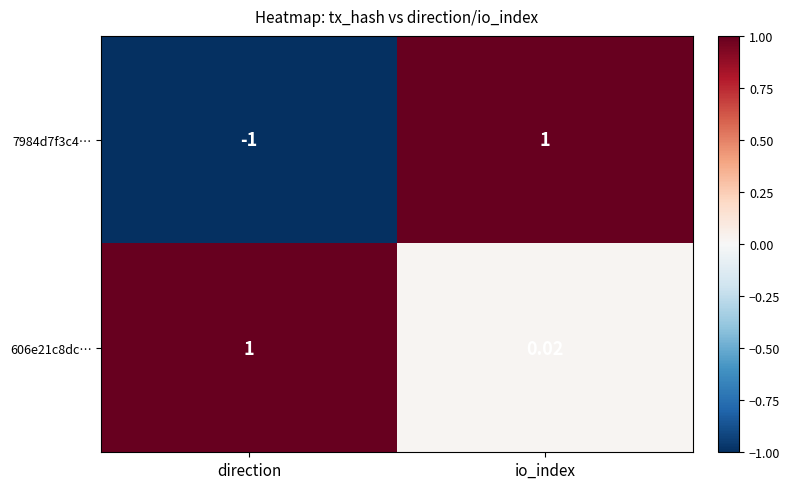

At which category is the sum across all series the highest?

io_index